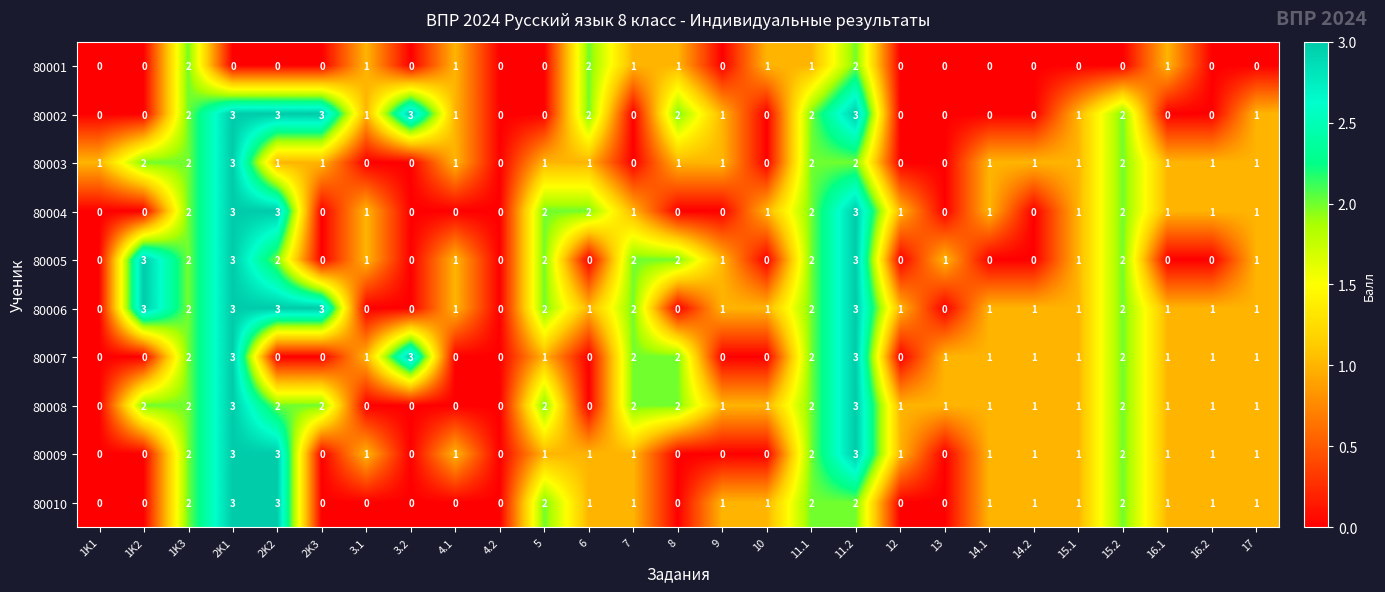

What is the total value across all series at 15.1?

9